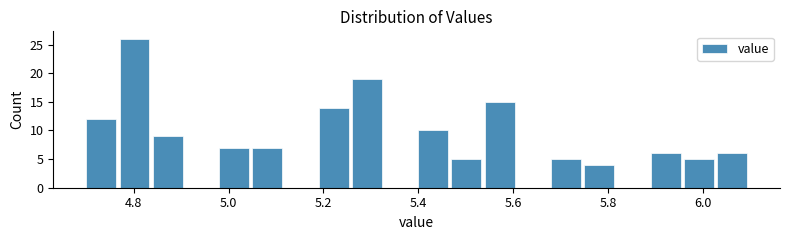

Read against the x-axis, roughly where is the centre of the tallest bar?

4.80